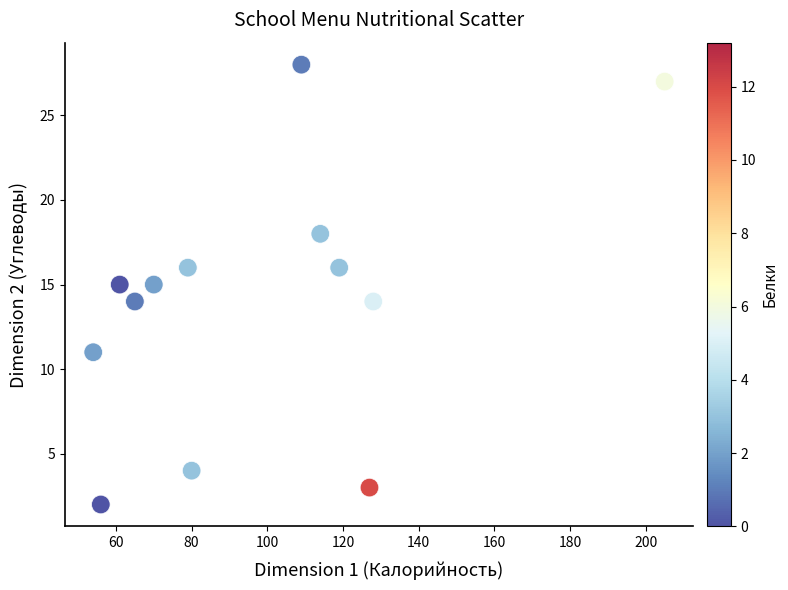

What is the range of Y values (max minus min)?

26